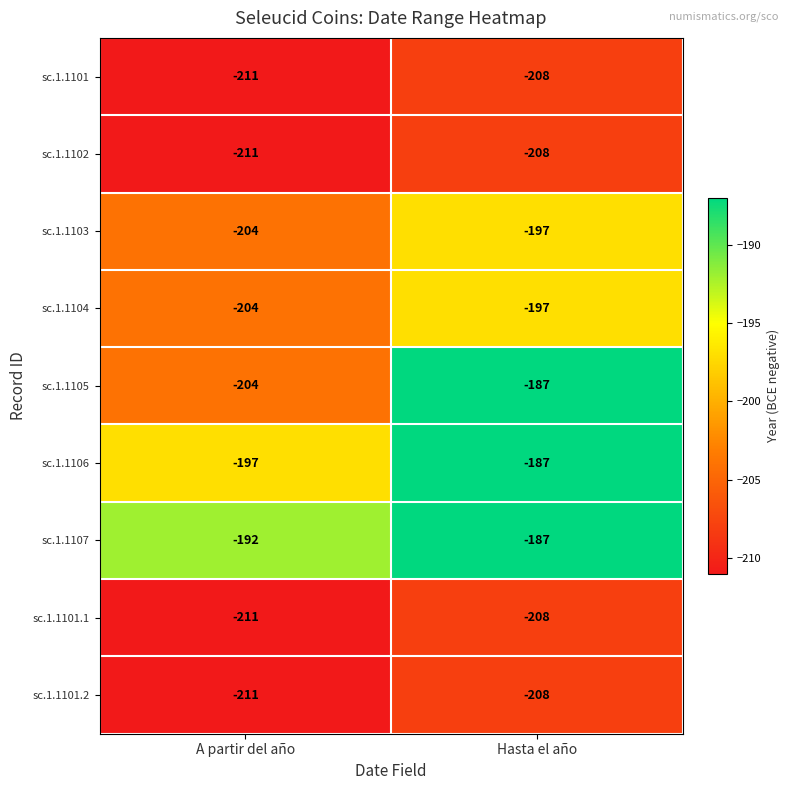

What is the greatest value displayed?

-187